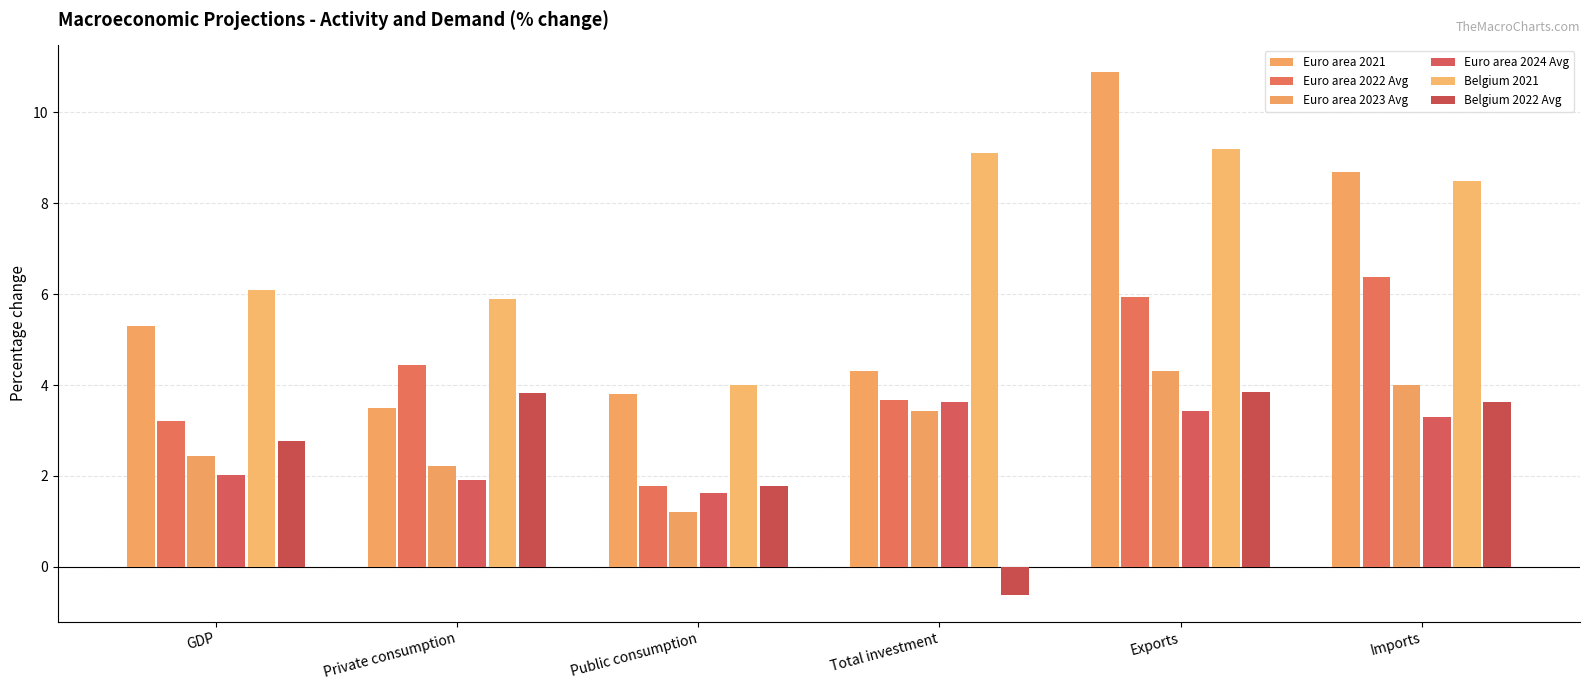

True or false: Euro area 2022 Avg has a value of 3.7 at Total investment.

True